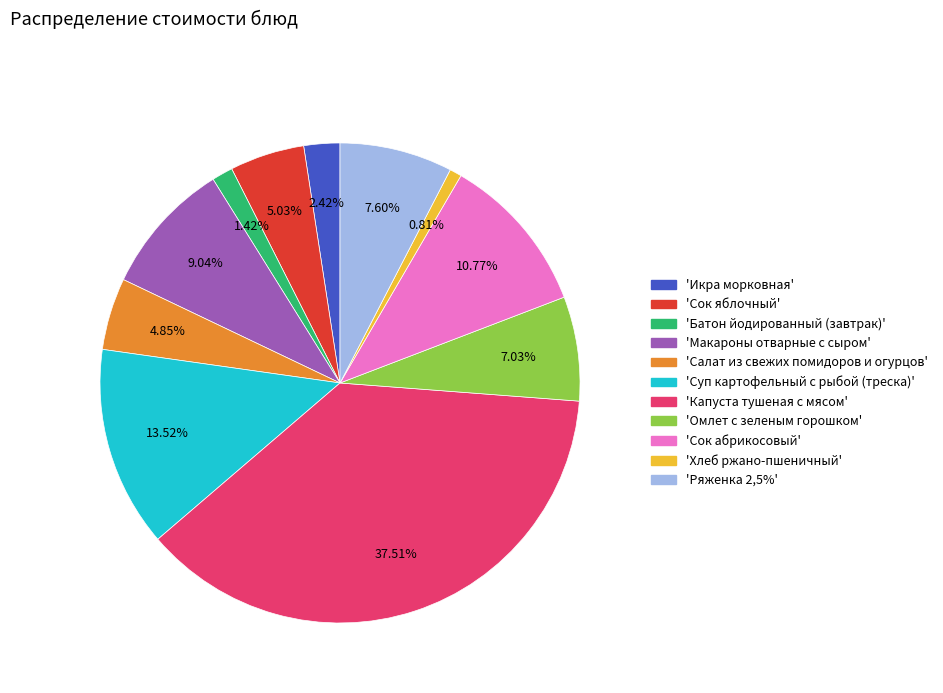

Count the number of slices in the pie.

11